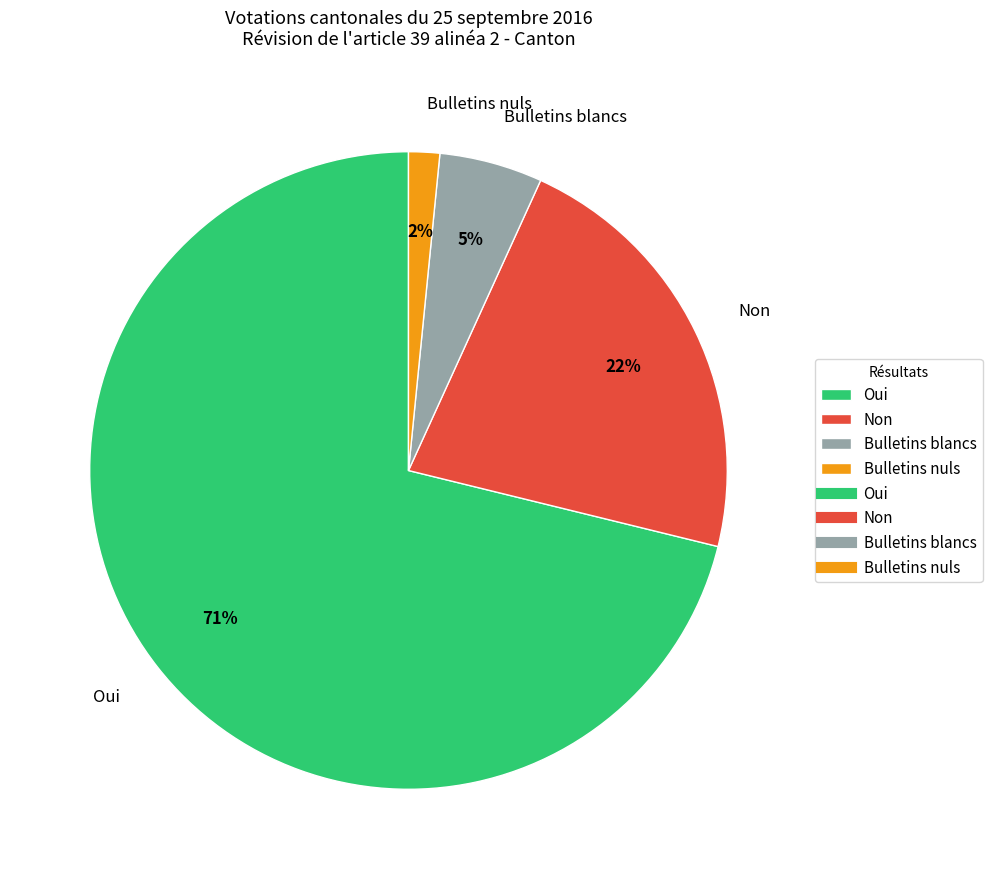

To the nearest percent, what portion does Bulletins blancs represent?

5%